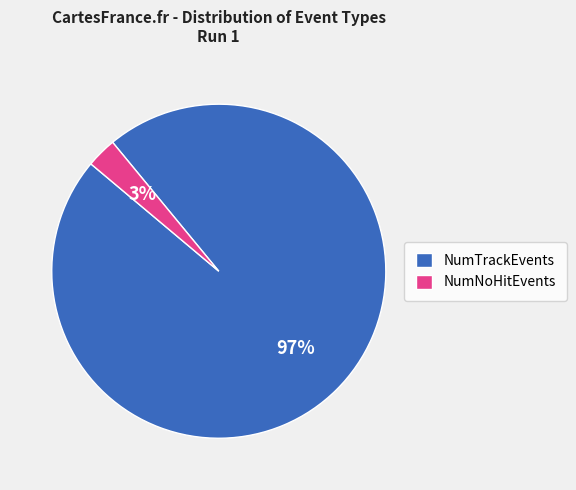

Is NumNoHitEvents the majority of the pie?

No